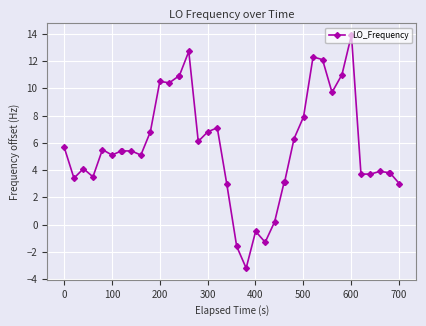

True or false: the data has more than 2 interior local peaks.

True